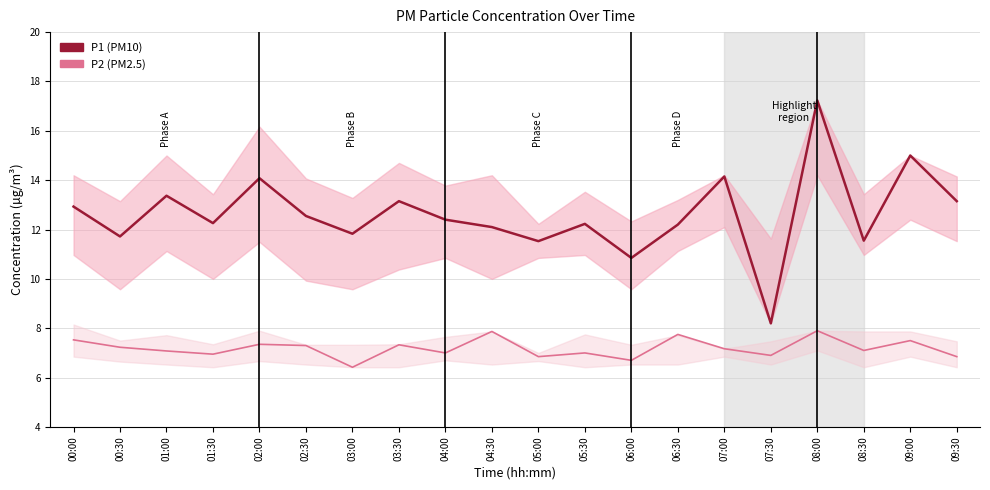

At which category is the sum across all series the highest?

08:00